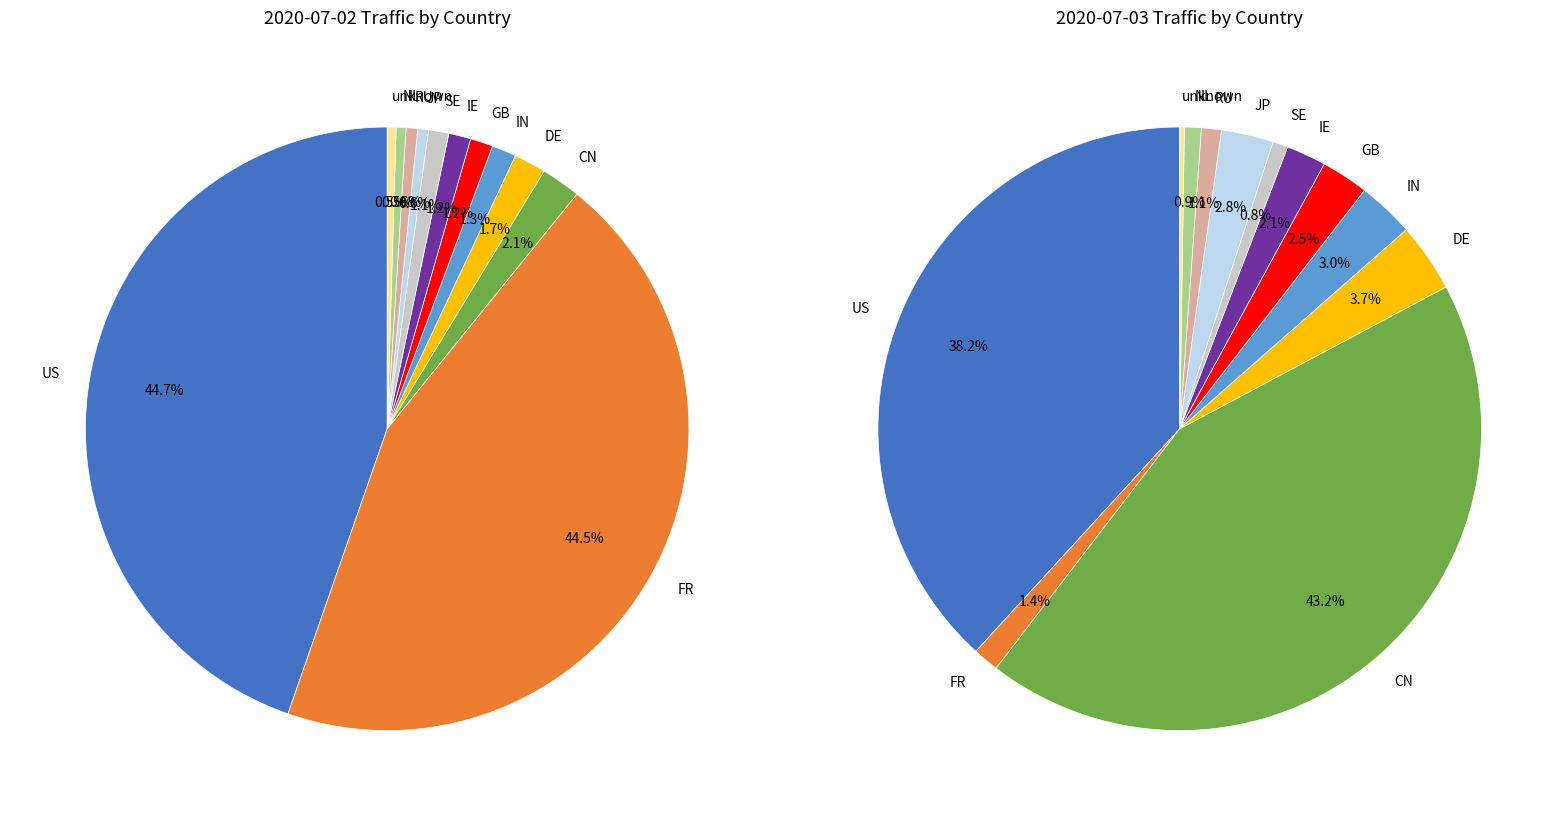

To the nearest percent, what is the difference between the largest and smallest slice percentages?

43%